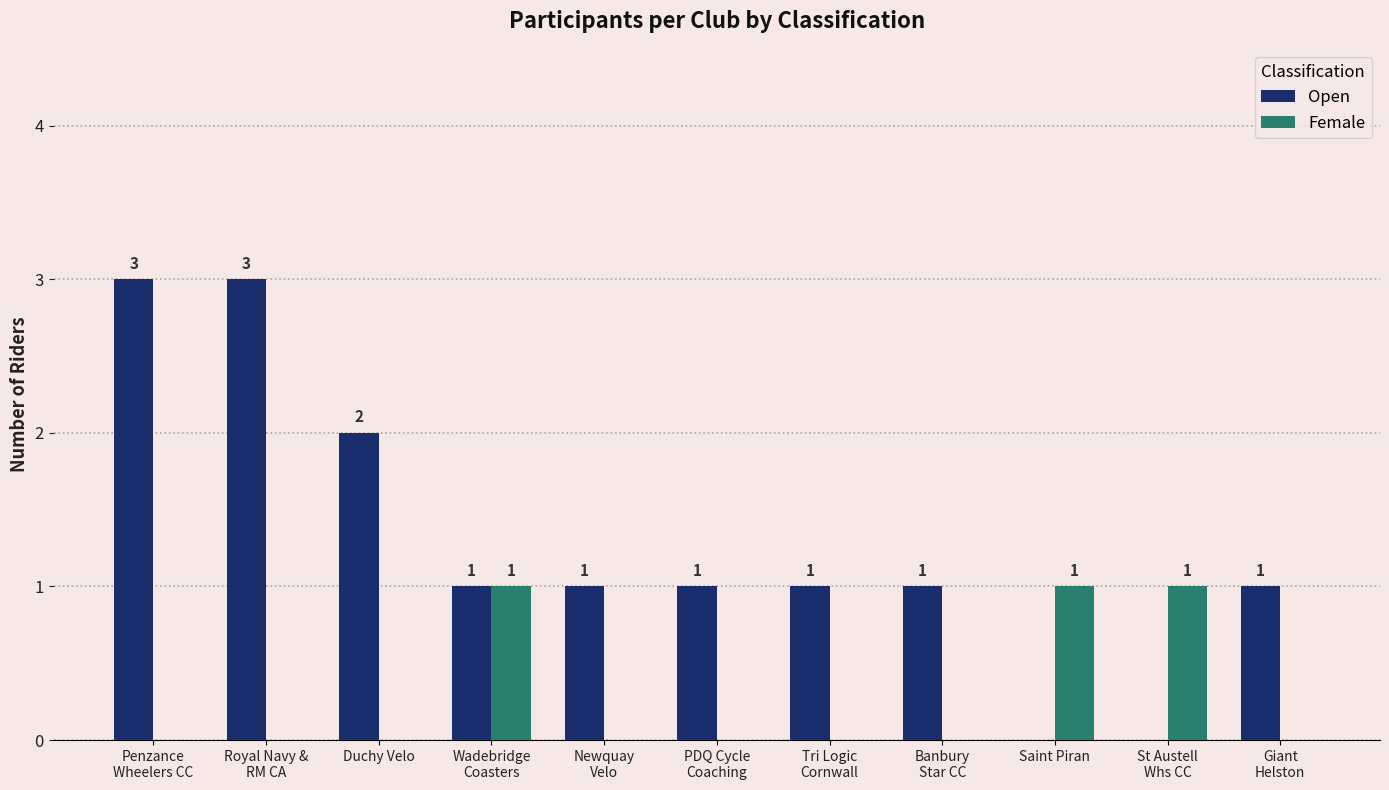

What are all the series names shown in the legend?

Open, Female